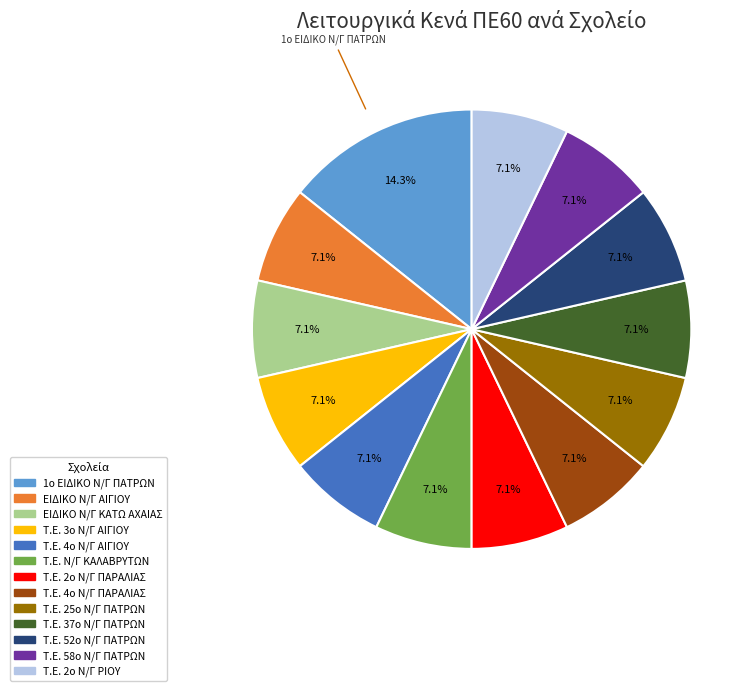

To the nearest percent, what percentage of the pie is Τ.Ε. 2ο Ν/Γ ΠΑΡΑΛΙΑΣ?

7%